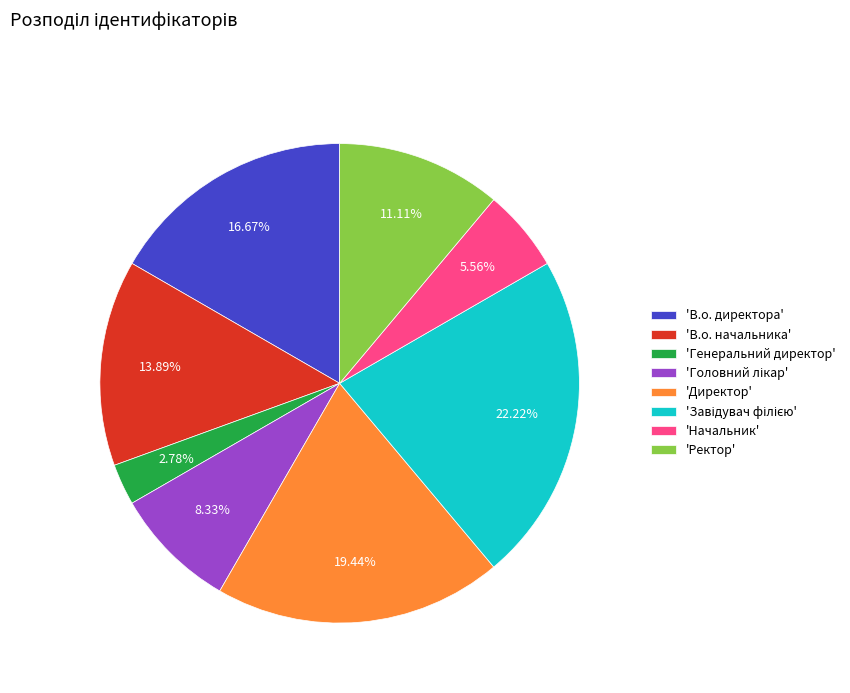

Between 'Генеральний директор' and 'Директор', which is larger?

'Директор'